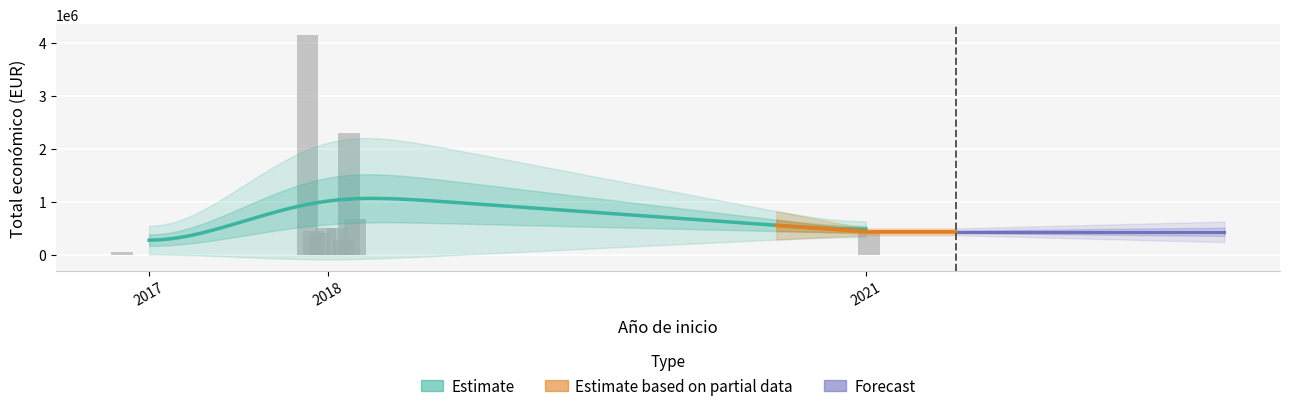

Which has a higher value, 2018 or 2018?

2018